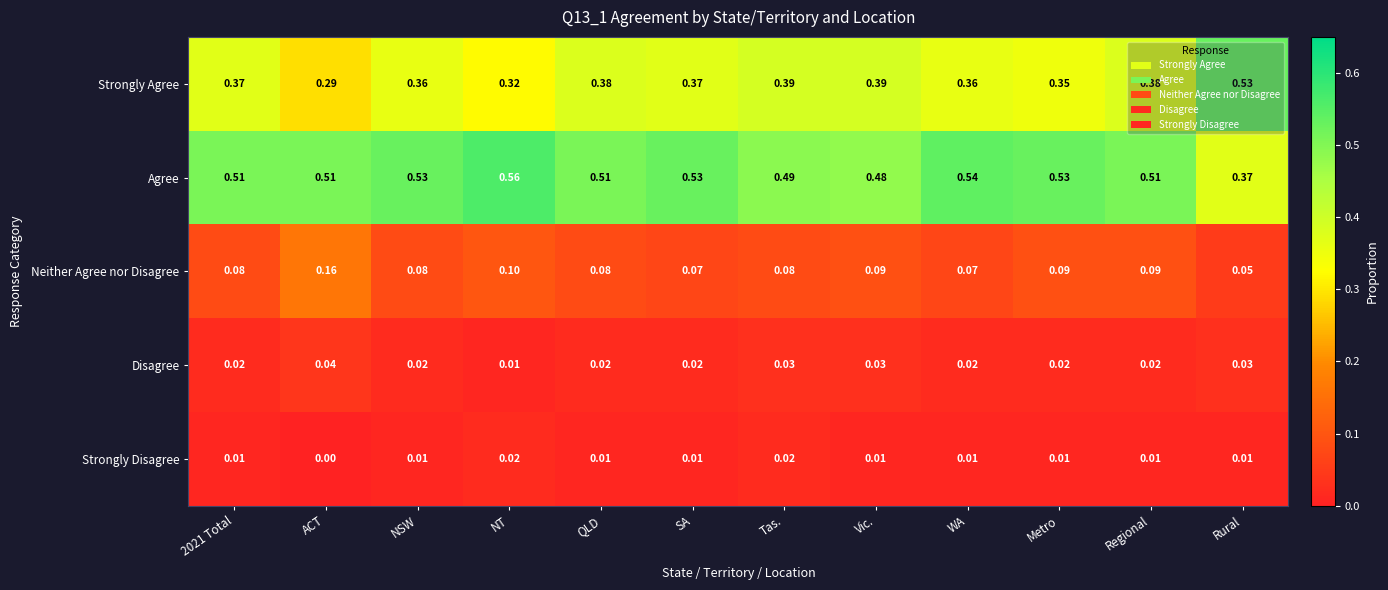

At SA, list the series in order from largest to smallest.

Agree, Strongly Agree, Neither Agree nor Disagree, Disagree, Strongly Disagree